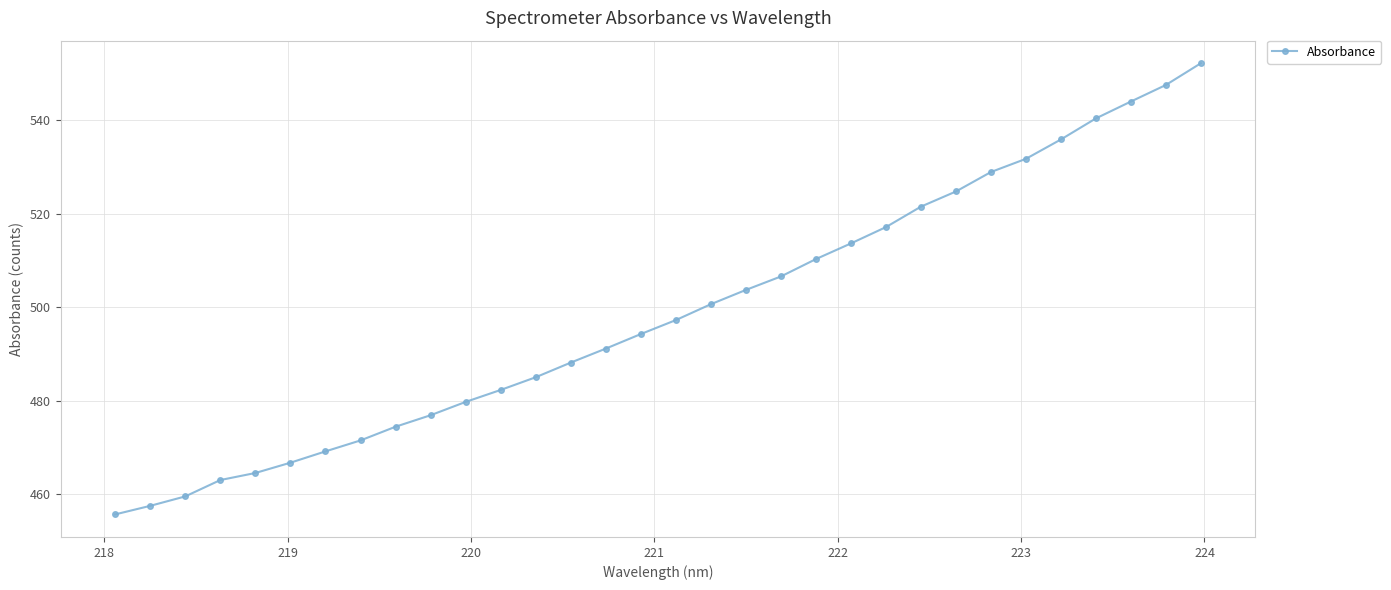

What is the smallest value displayed?

455.7